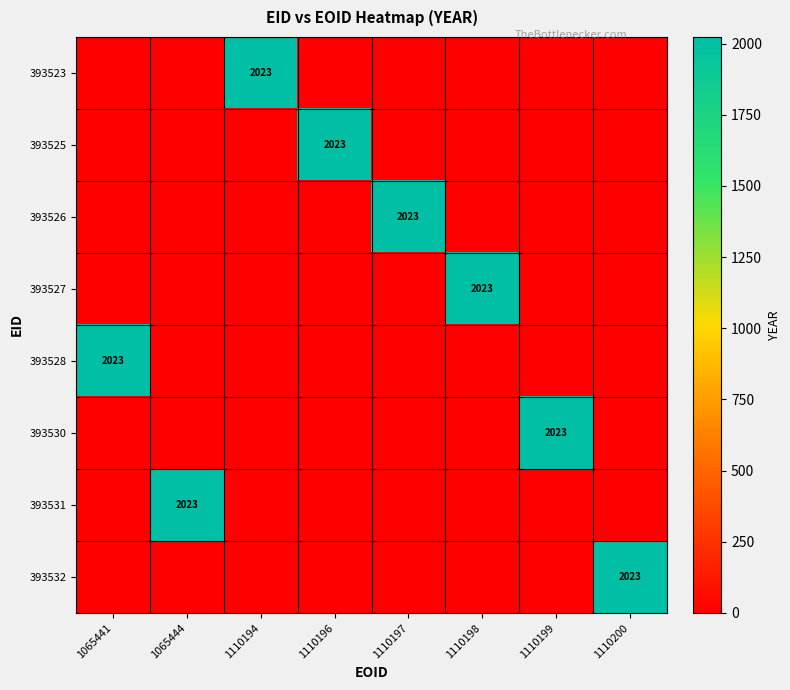

At how many categories does at least one series exceed 781?

8